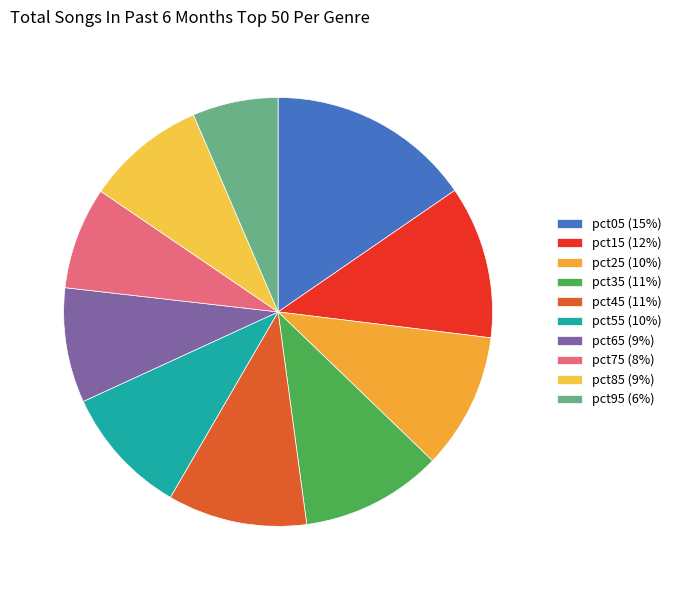

How many segments does this pie chart have?

10